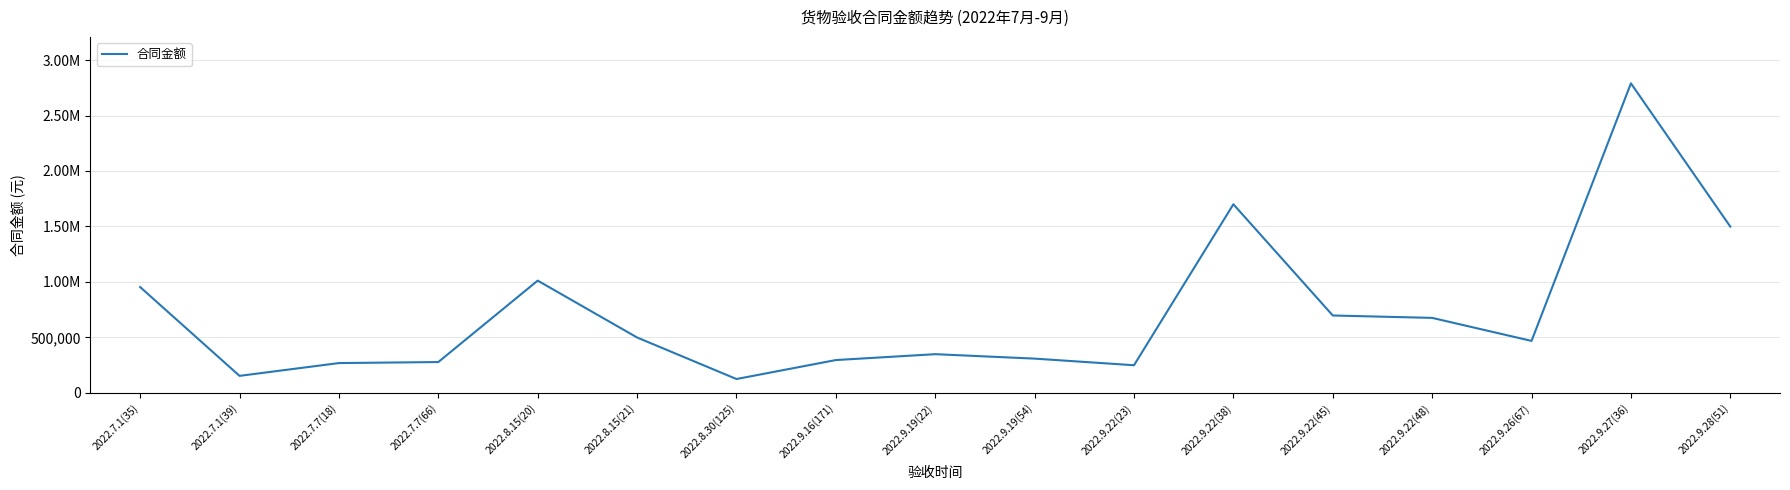

Does the chart have visible grid lines?

Yes